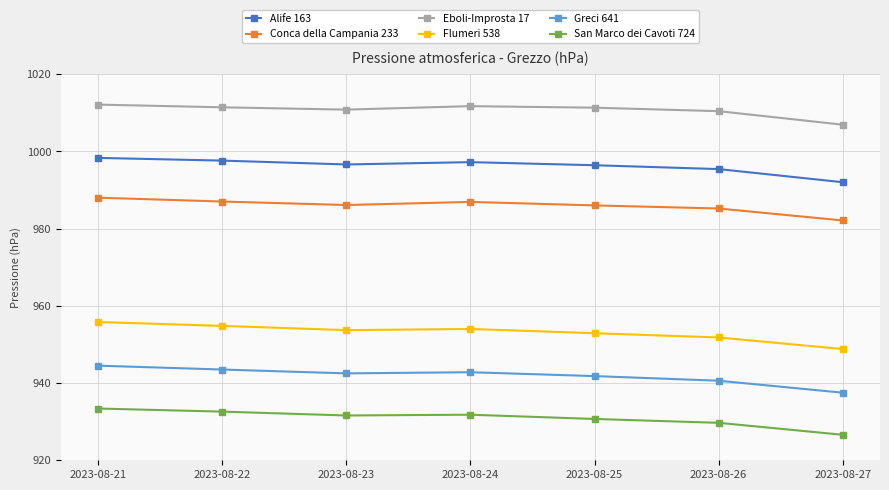

Rank the series at 2023-08-24 from lowest to highest value.

San Marco dei Cavoti 724, Greci 641, Flumeri 538, Conca della Campania 233, Alife 163, Eboli-Improsta 17